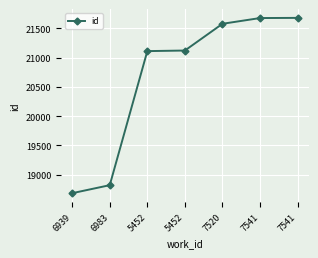

List the labels in order of value, smallest first.

6939, 6983, 5452, 5452, 7520, 7541, 7541